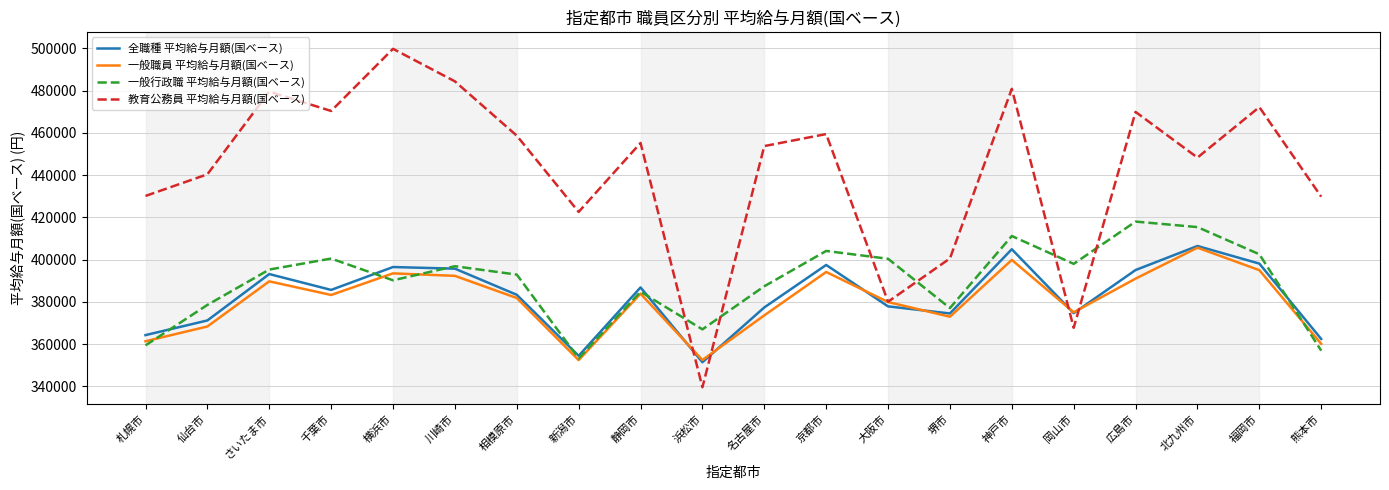

Is the value of 一般職員 平均給与月額(国ベース) at 大阪市 greater than the value of 教育公務員 平均給与月額(国ベース) at 神戸市?

No